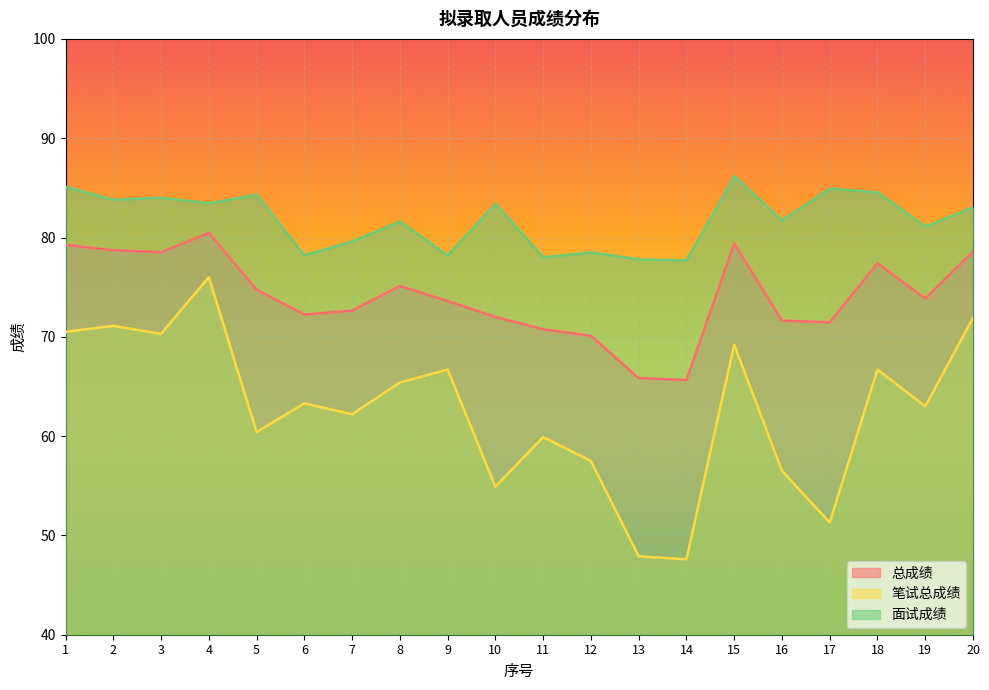

Reading left to right, extract all data points from this chart.

总成绩: 1=79.3	2=78.7	3=78.5	4=80.5	5=74.7	6=72.2	7=72.6	8=75.1	9=73.6	10=72.0	11=70.8	12=70.1	13=65.8	14=65.7	15=79.4	16=71.6	17=71.5	18=77.4	19=73.9	20=78.6
笔试总成绩: 1=70.5	2=71.1	3=70.3	4=76.0	5=60.4	6=63.3	7=62.2	8=65.4	9=66.7	10=54.9	11=59.9	12=57.5	13=47.9	14=47.6	15=69.2	16=56.5	17=51.3	18=66.7	19=63.0	20=71.9
面试成绩: 1=85.1	2=83.8	3=84.0	4=83.4	5=84.3	6=78.2	7=79.6	8=81.6	9=78.2	10=83.4	11=78.0	12=78.5	13=77.8	14=77.7	15=86.2	16=81.7	17=84.9	18=84.5	19=81.1	20=83.0